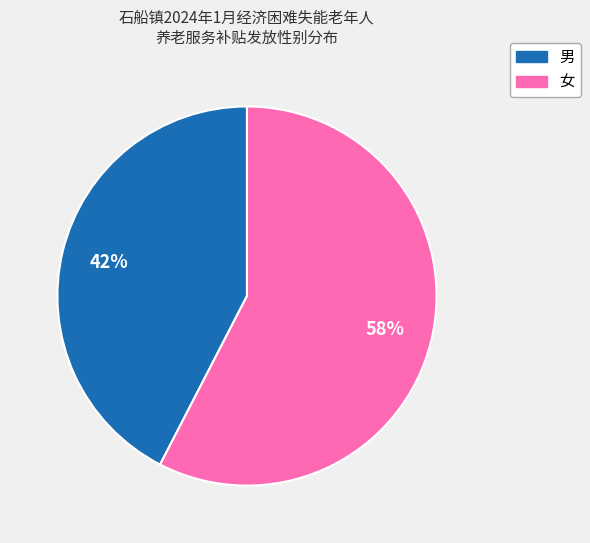

Which slice is the smallest?

男